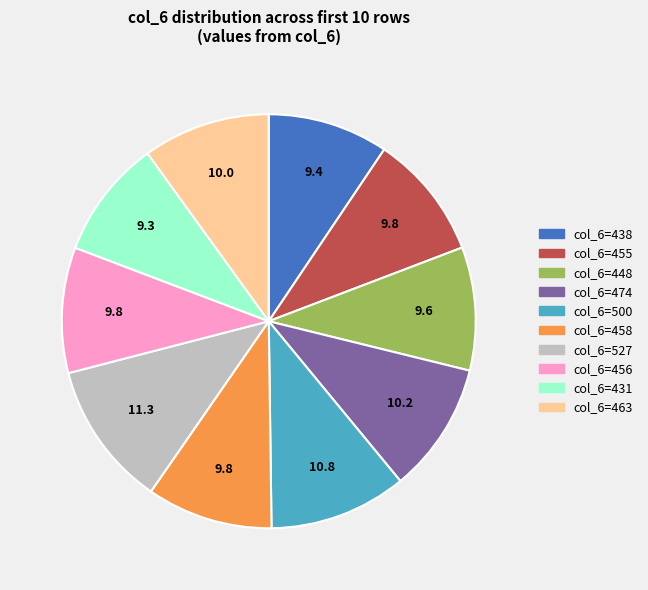

The col_6=456 slice represents 10% of the pie. True or false?

True